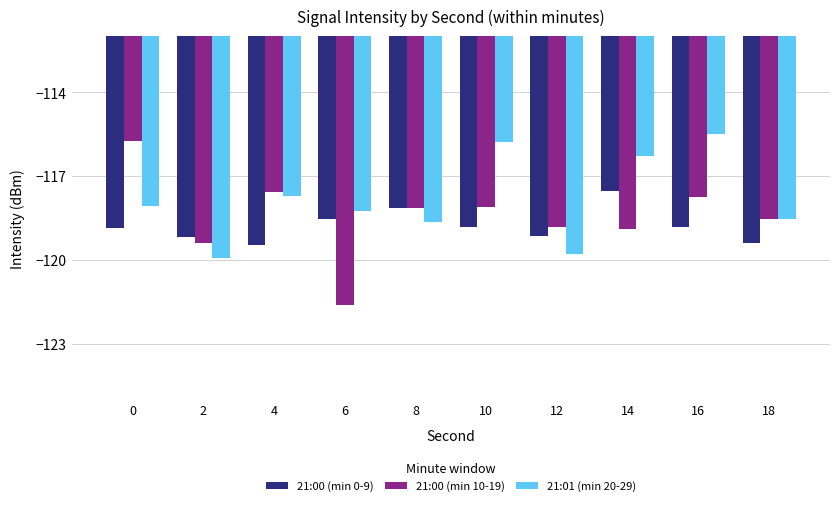

What is the difference between the 21:01 (min 20-29) values at 2 and 6?

1.7